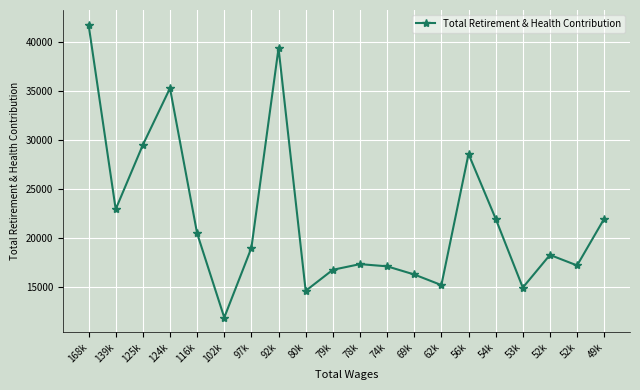

What is the label of the 3rd point from the right?

52k